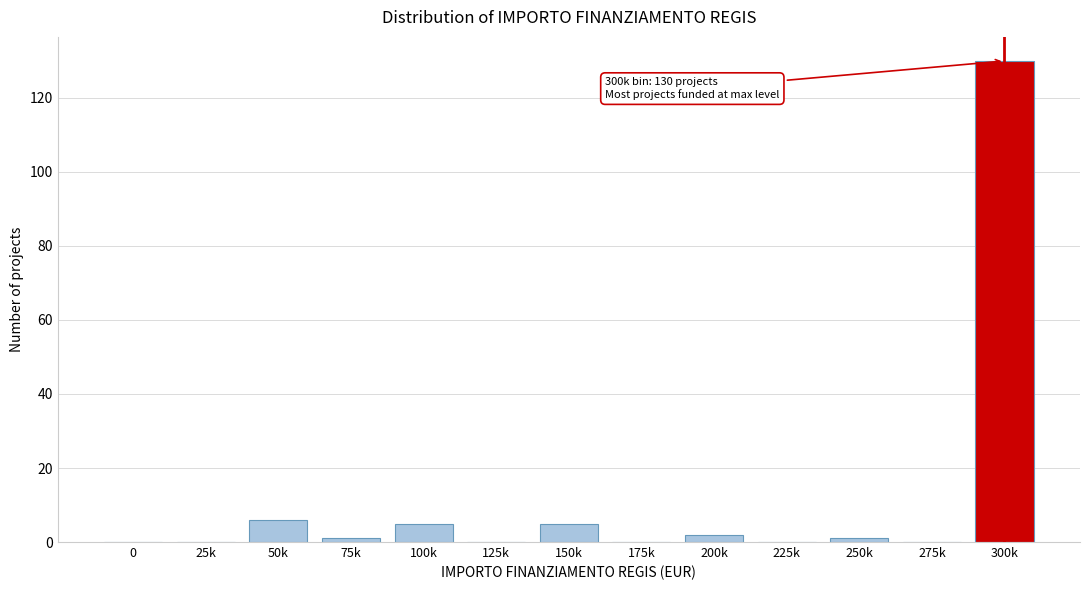

Reading left to right, what are all the values shown in this chart?

0=0	25k=0	50k=6	75k=1	100k=5	125k=0	150k=5	175k=0	200k=2	225k=0	250k=1	275k=0	300k=130